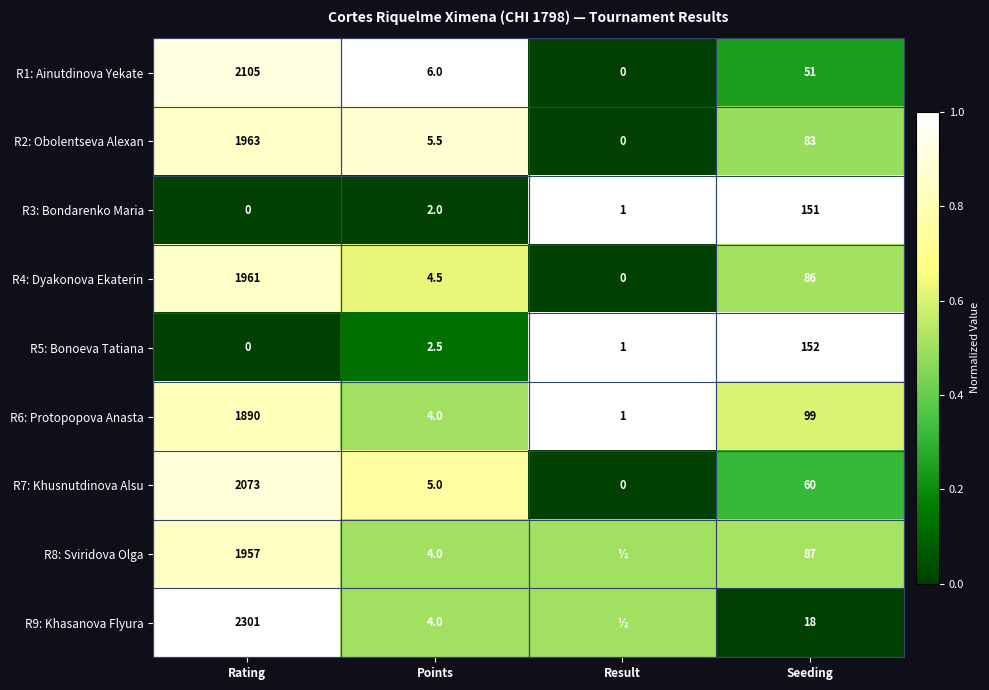

What is the difference between the maximum and minimum values in the R7: Khusnutdinova Alsu series?

2073.0